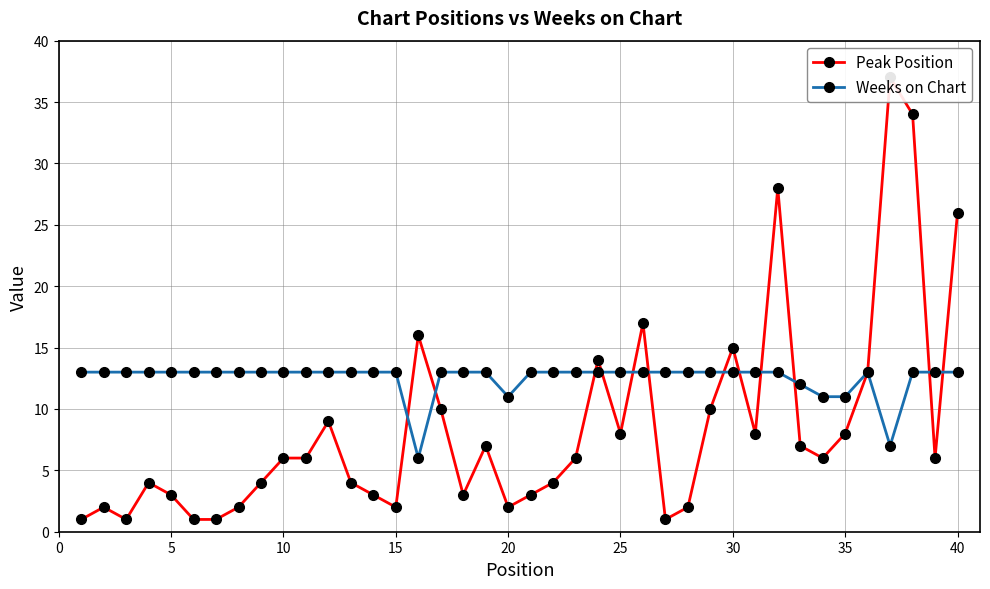

What is the smallest value displayed?

1